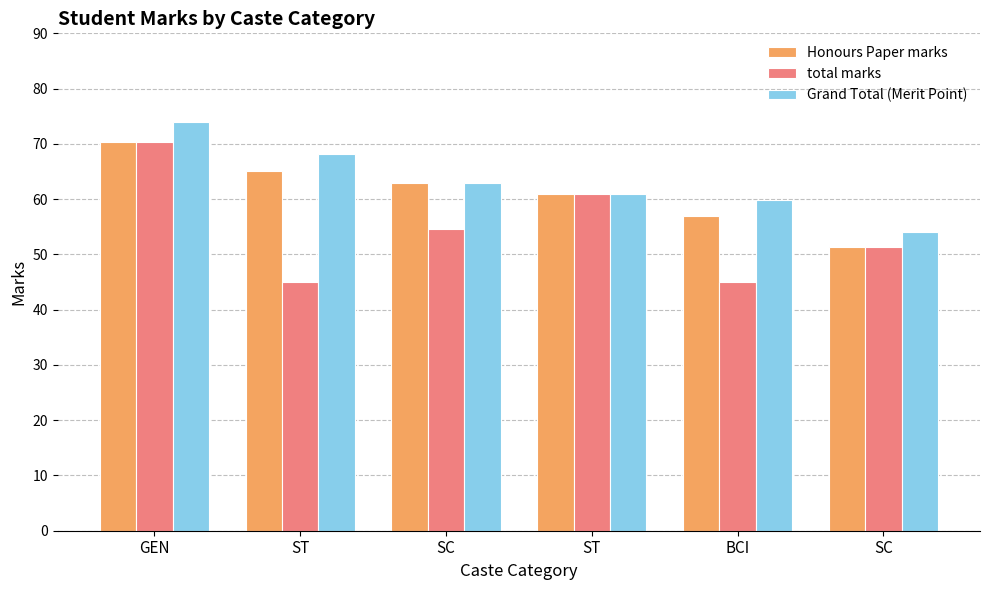

What are all the series names shown in the legend?

Honours Paper marks, total marks, Grand Total (Merit Point)